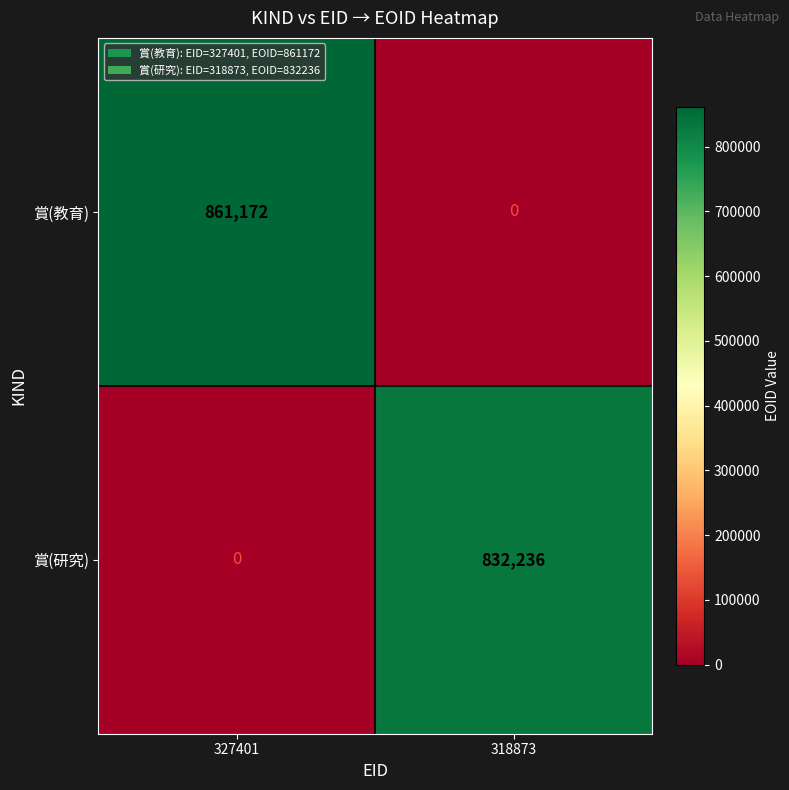

At how many categories does at least one series exceed 638415?

2